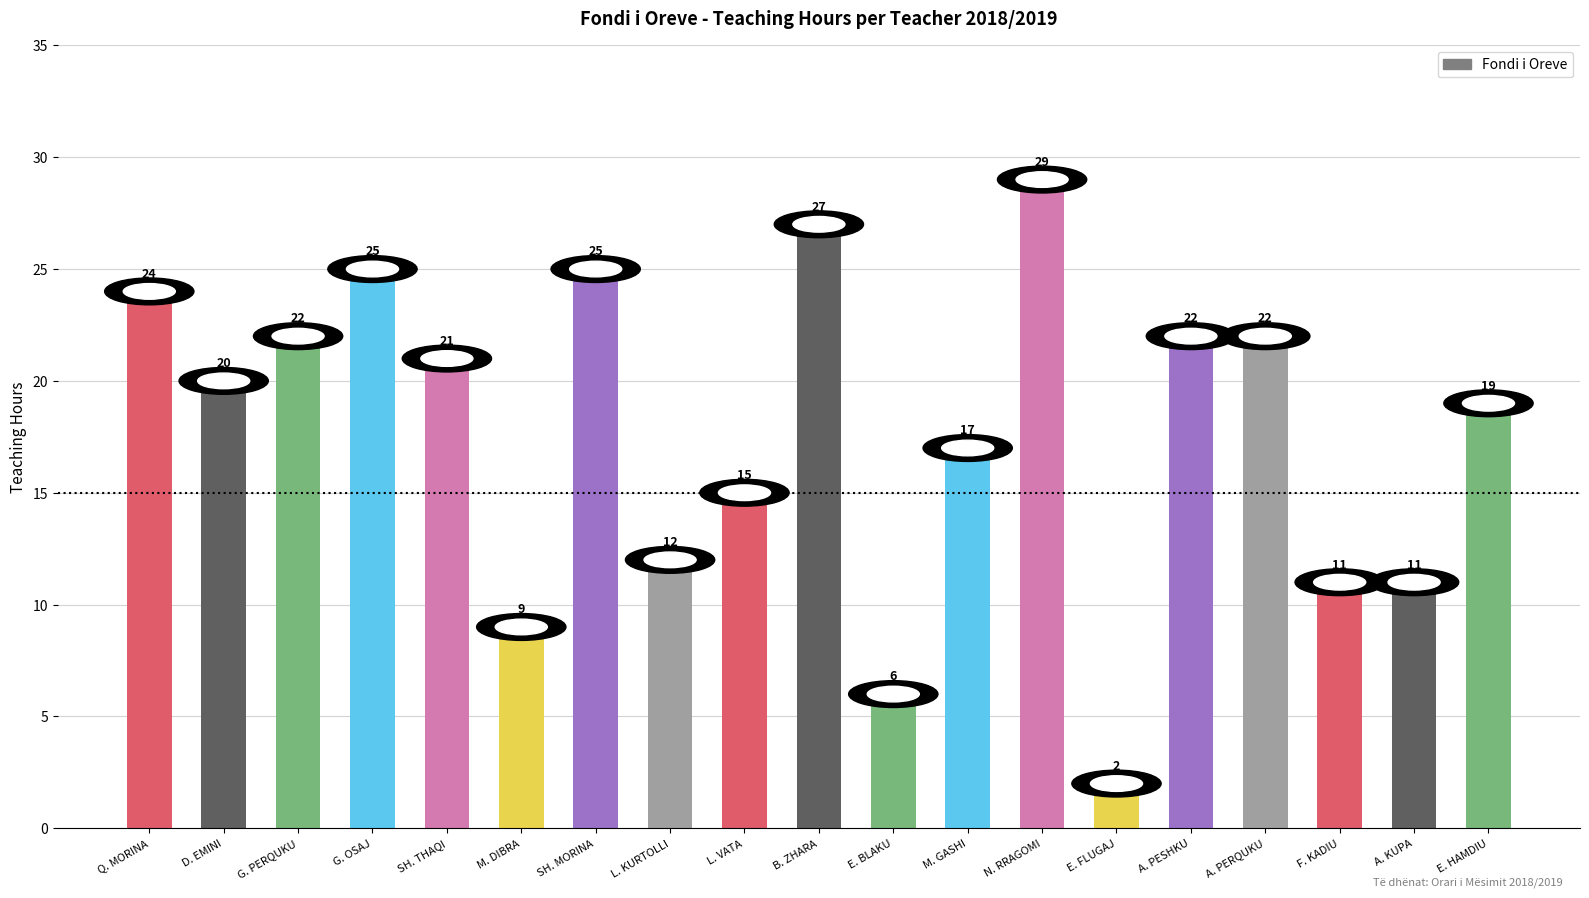

Count the number of categories in the chart.

19